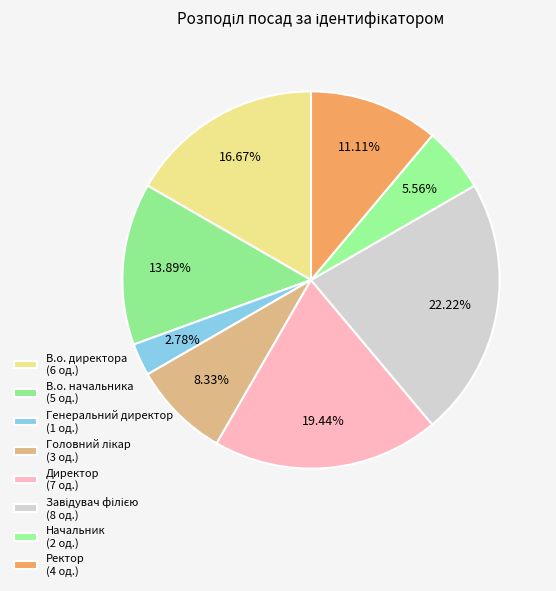

Does В.о. начальника account for over 50% of the chart?

No